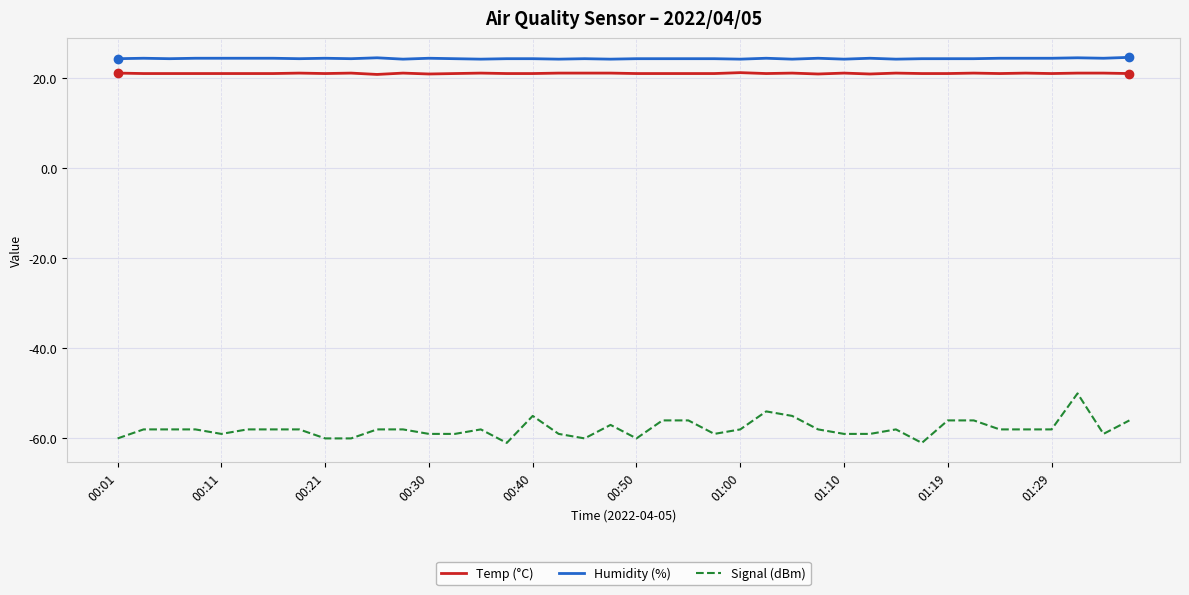

What is the smallest value displayed?

-61.0